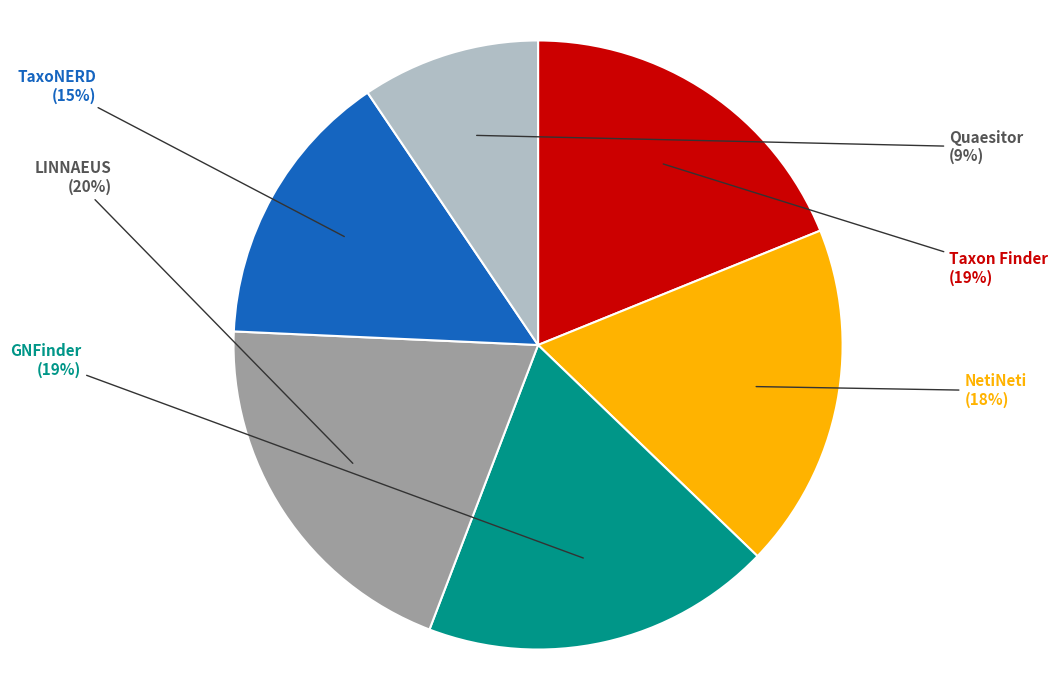

Is there a majority slice in this chart?

No